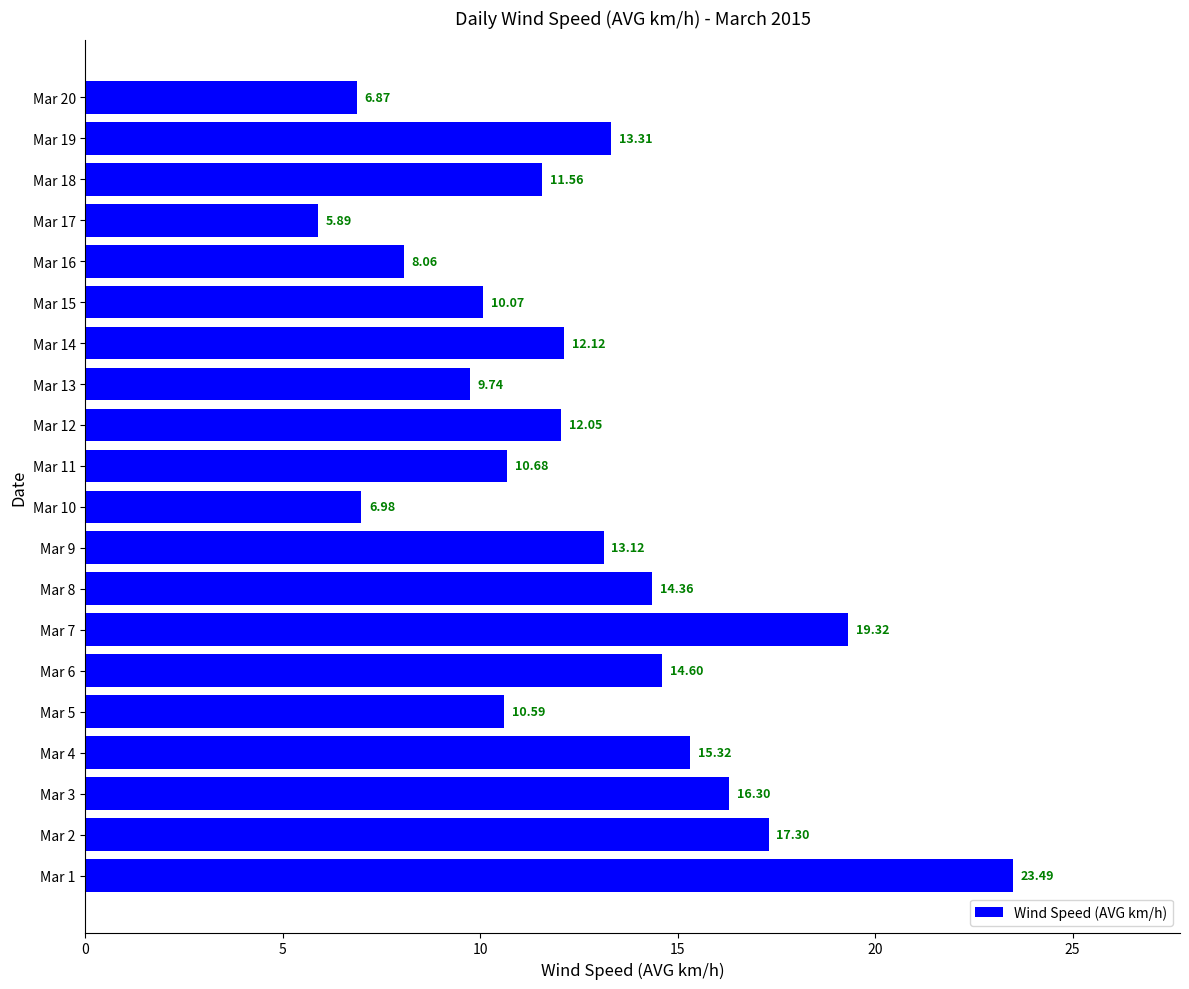

Rank the categories by value from lowest to highest.

Mar 17, Mar 20, Mar 10, Mar 16, Mar 13, Mar 15, Mar 5, Mar 11, Mar 18, Mar 12, Mar 14, Mar 9, Mar 19, Mar 8, Mar 6, Mar 4, Mar 3, Mar 2, Mar 7, Mar 1